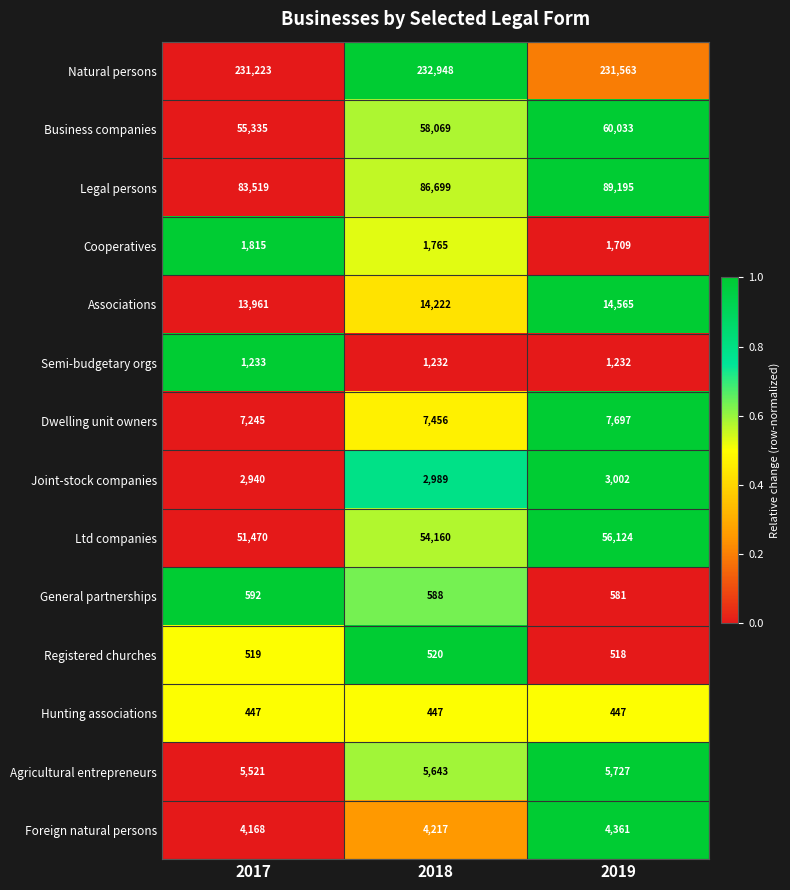

The Foreign natural persons series shows 4168 at 2017. True or false?

True